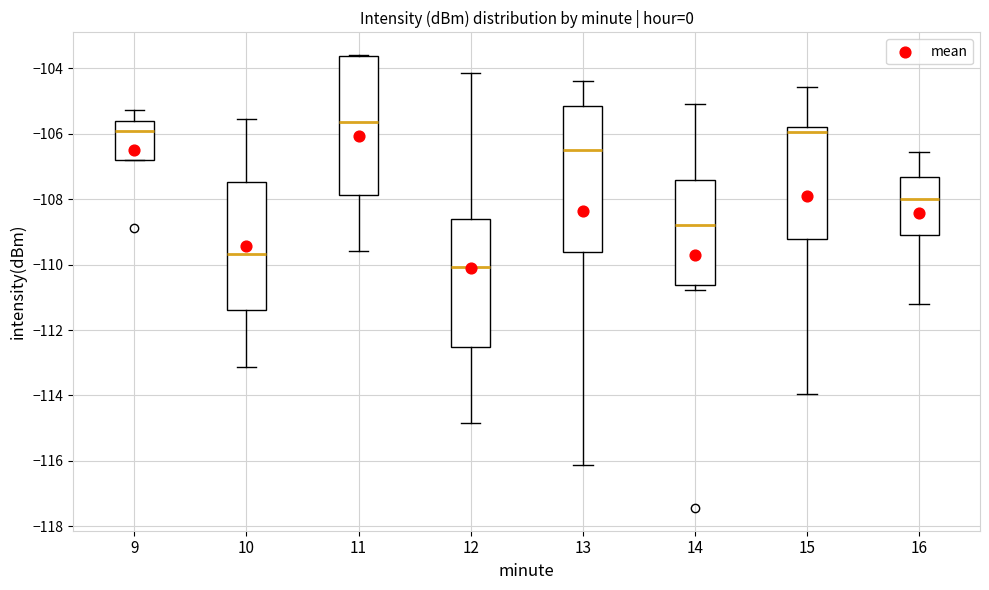

Comparing the boxes themselves (not the whiskers), which one is the tallest?

13